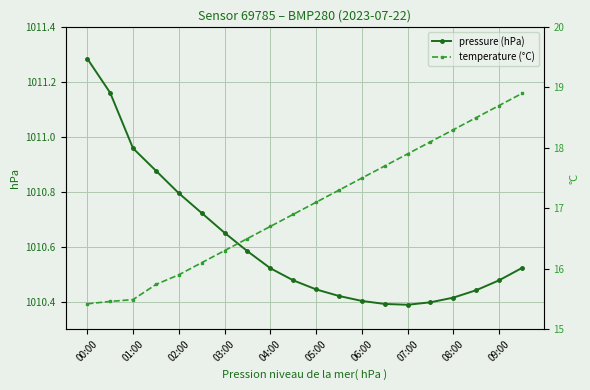

True or false: pressure (hPa) has more than 2 interior local peaks.

False